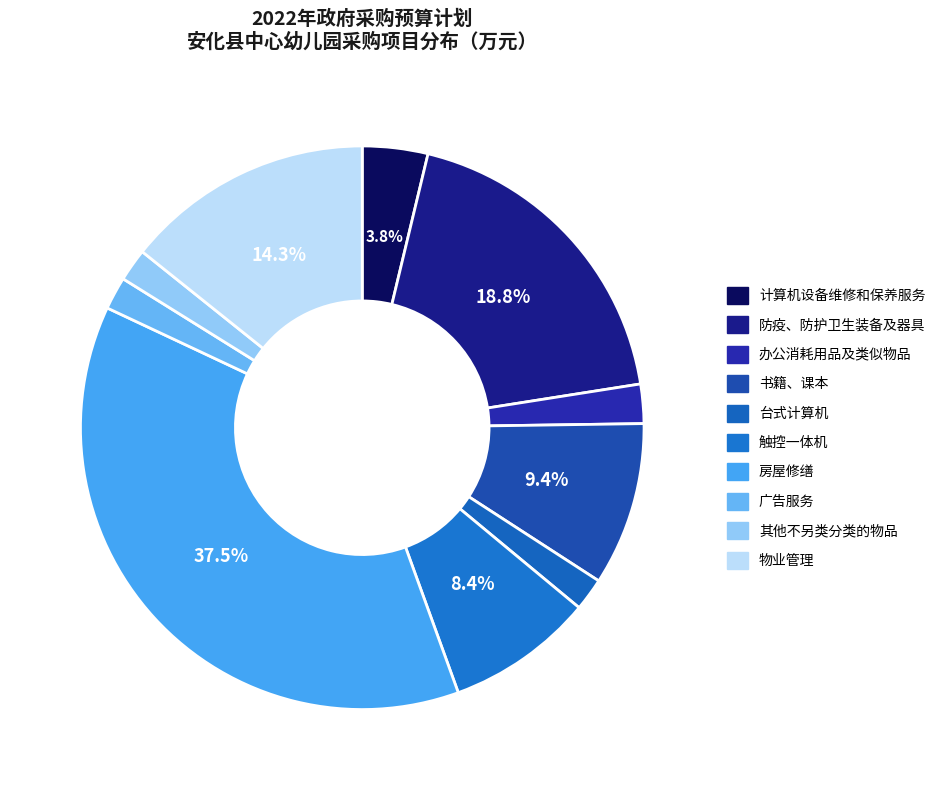

Between 台式计算机 and 广告服务, which is larger?

台式计算机